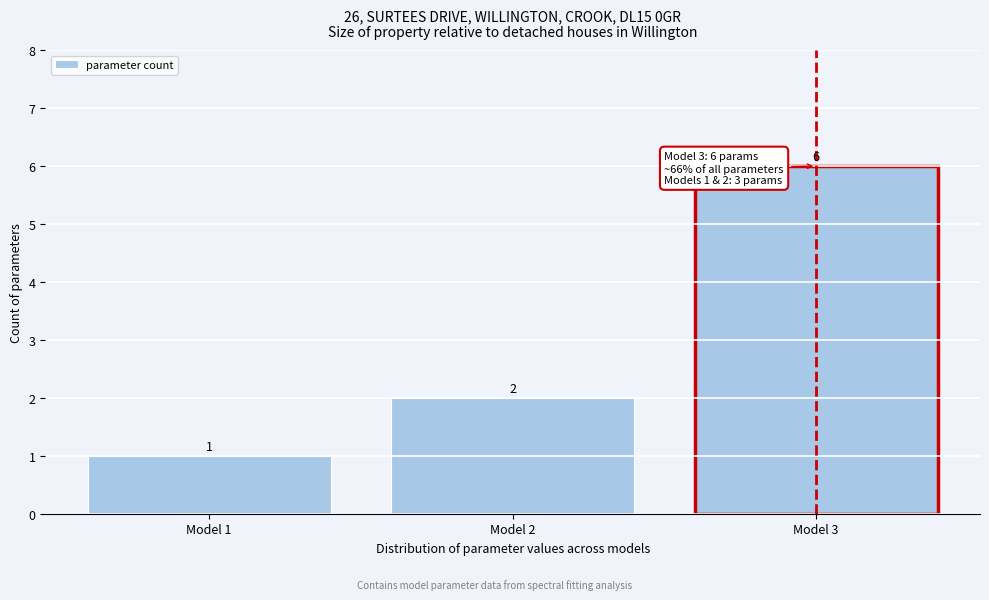

Reading left to right, list all the values displayed in this chart.

Model 1=1	Model 2=2	Model 3=6